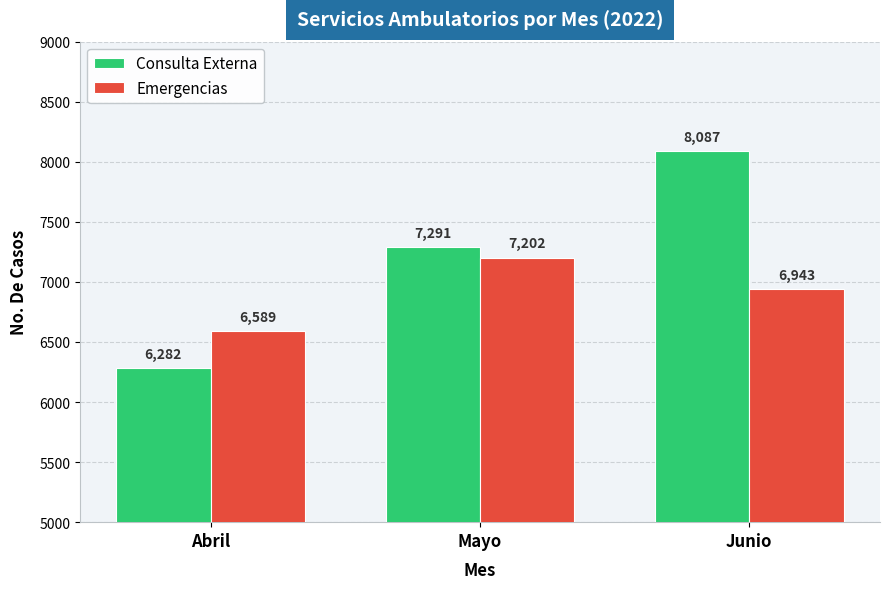

What is the minimum value for Consulta Externa?

6282